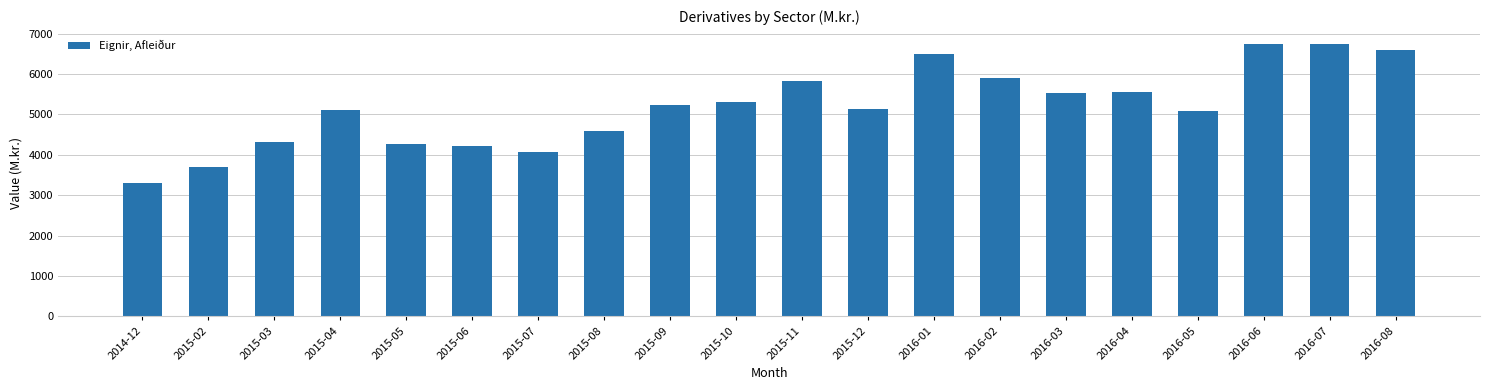

Approximately how many times larger is the value at 2016-06 compared to 2015-10?

1.3